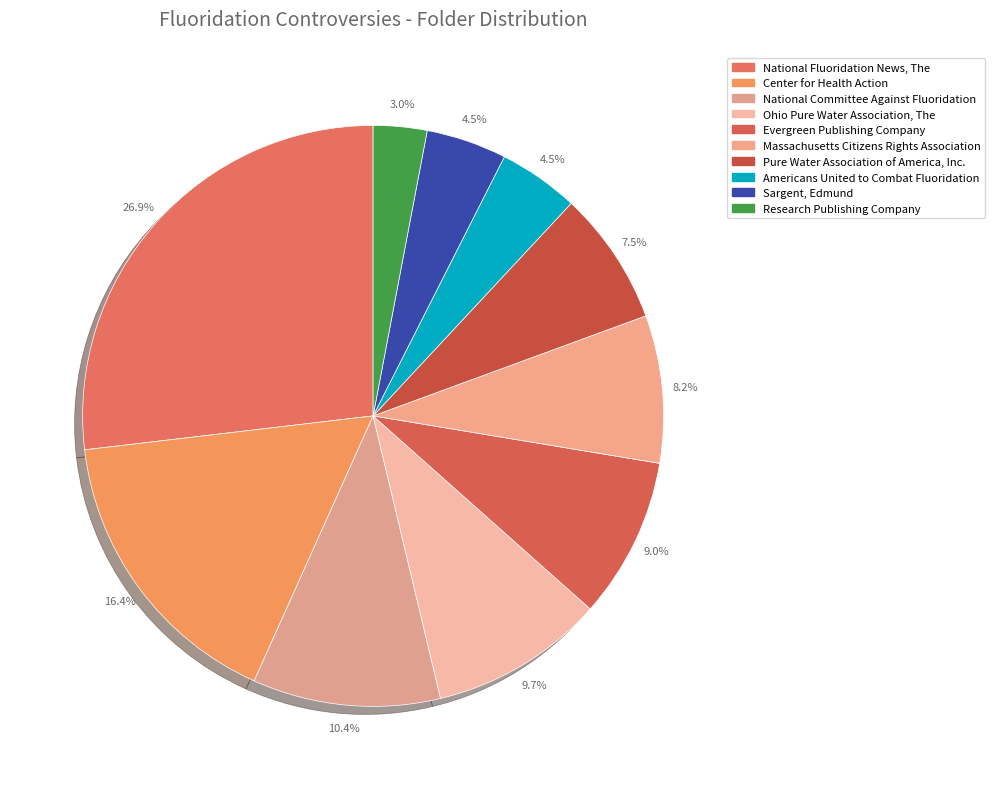

Is there any slice that represents more than half of the pie?

No